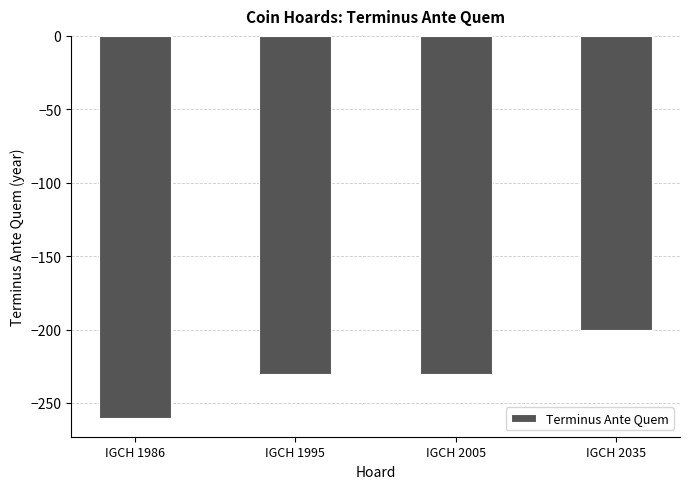

What is the smallest value displayed?

-260